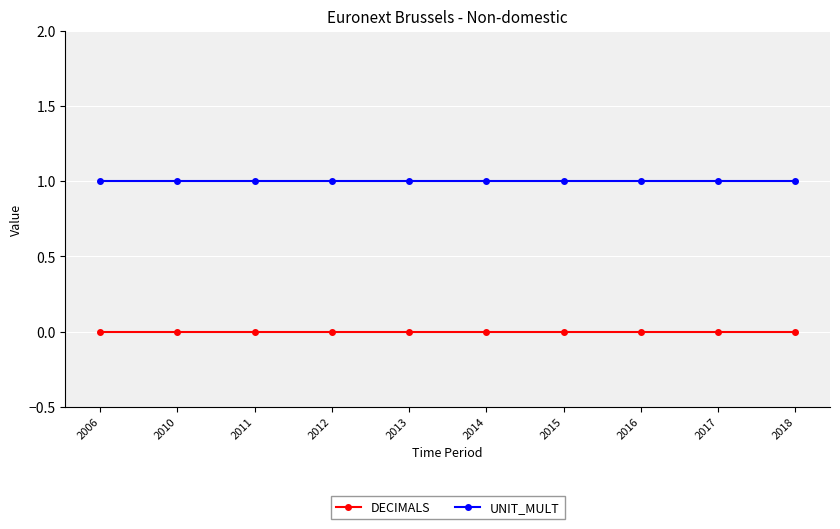

True or false: DECIMALS and UNIT_MULT cross at least once.

False